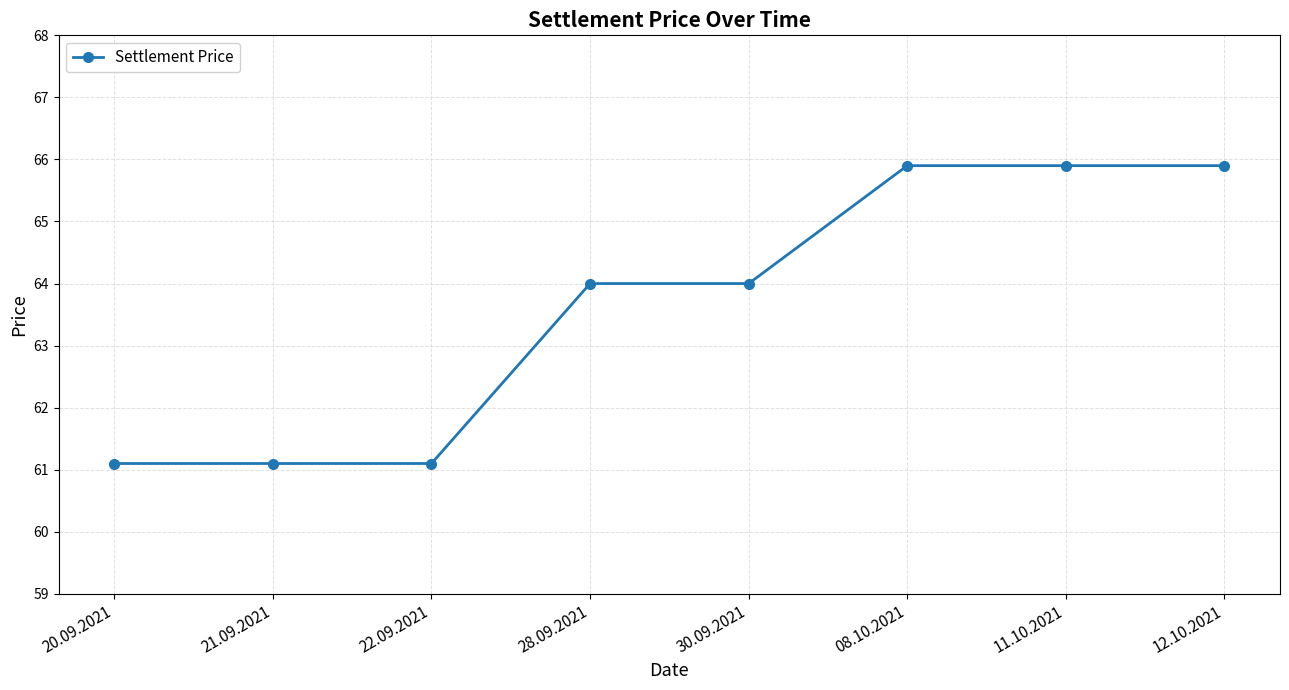

What is the minimum value shown in the chart?

61.1